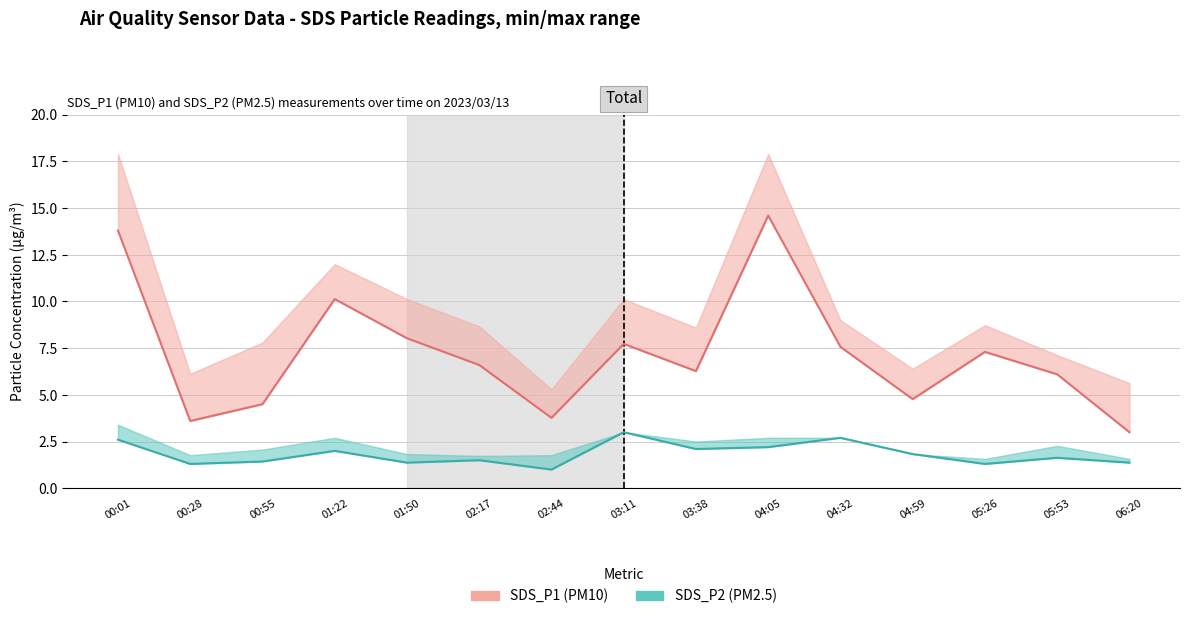

In SDS_P2 (PM2.5), how many points are higher than both neighbors (excluding endpoints)?

5